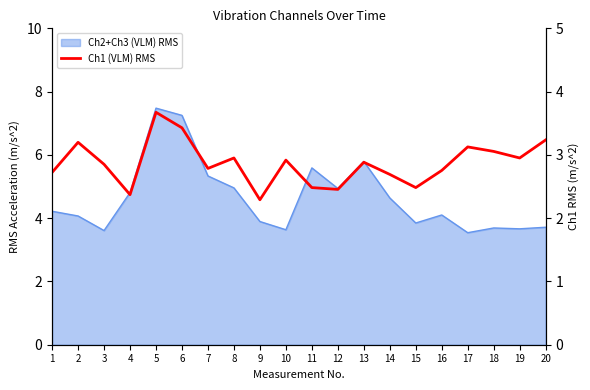

The chart shows a value of 2.5 at 15. True or false?

True